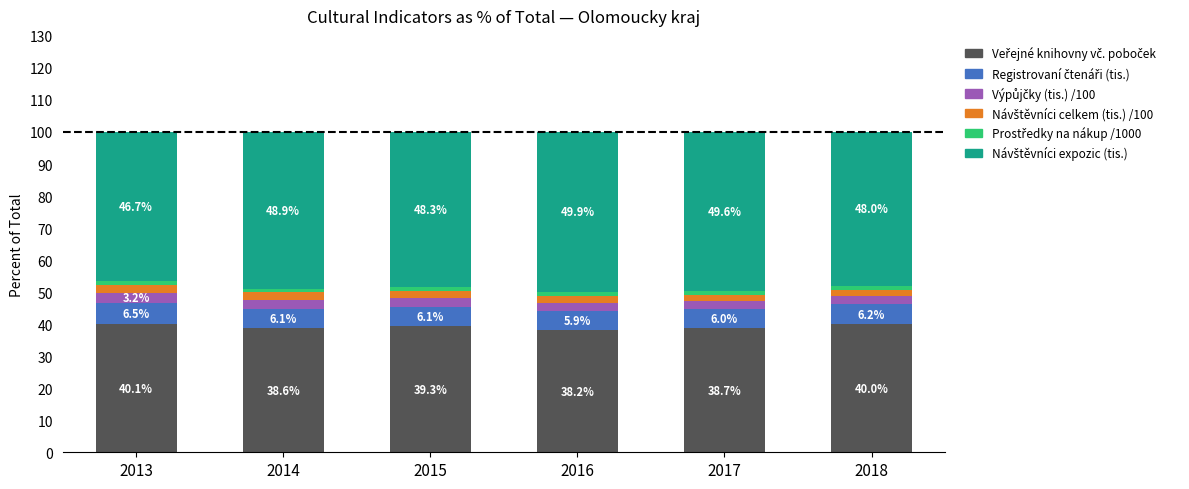

Does the chart contain stacked bars?

Yes